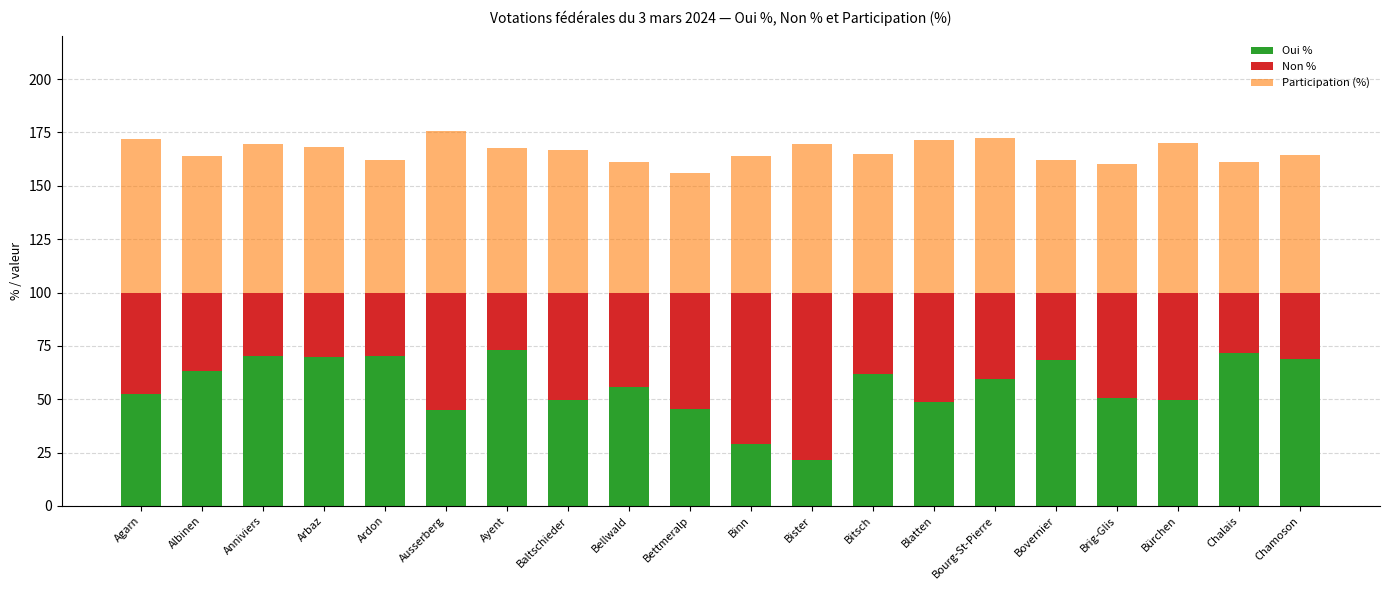

What is the minimum value for Oui %?

21.7